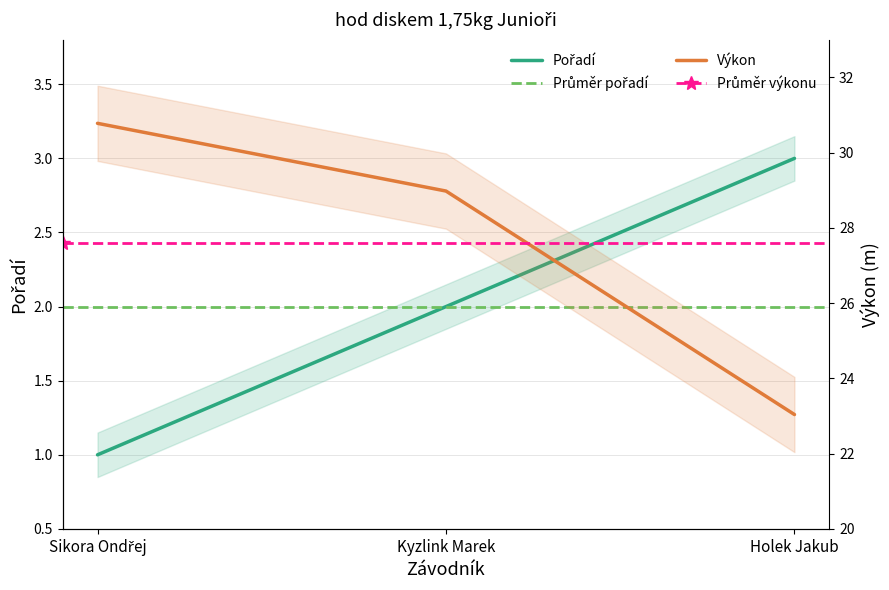

True or false: Pořadí has a value of 1.0 at Sikora Ondřej.

True